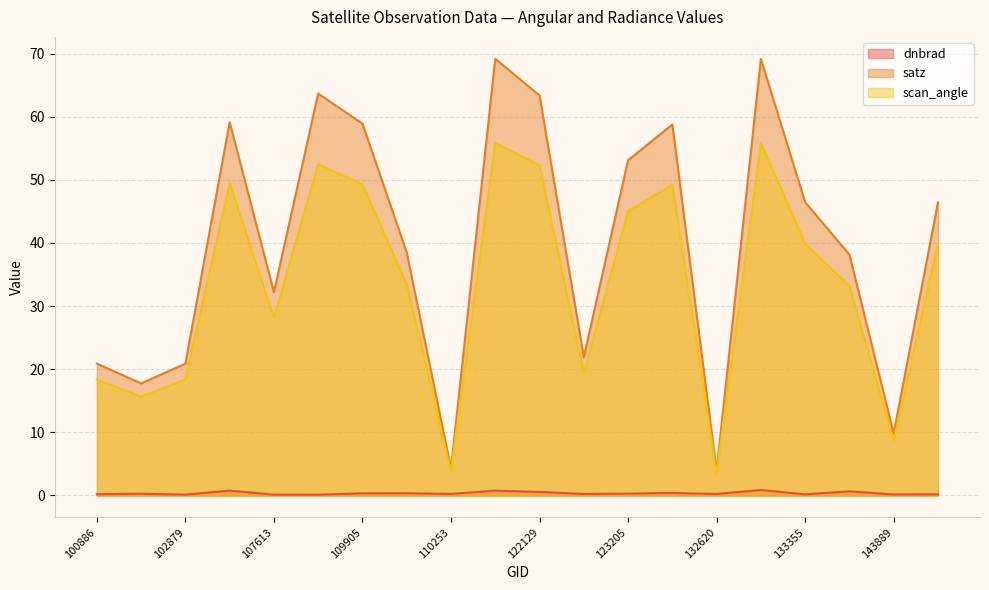

What is the total value across all series at 122129?

116.2